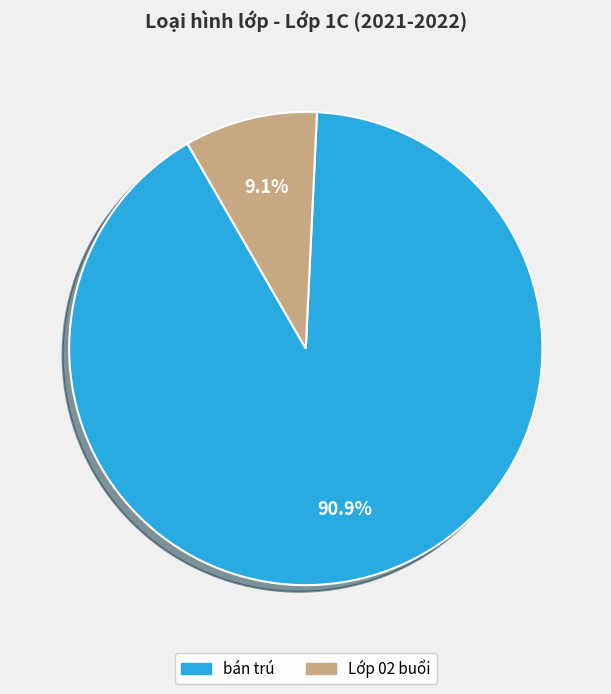

Which has a higher value, bán trú or Lớp 02 buổi?

bán trú